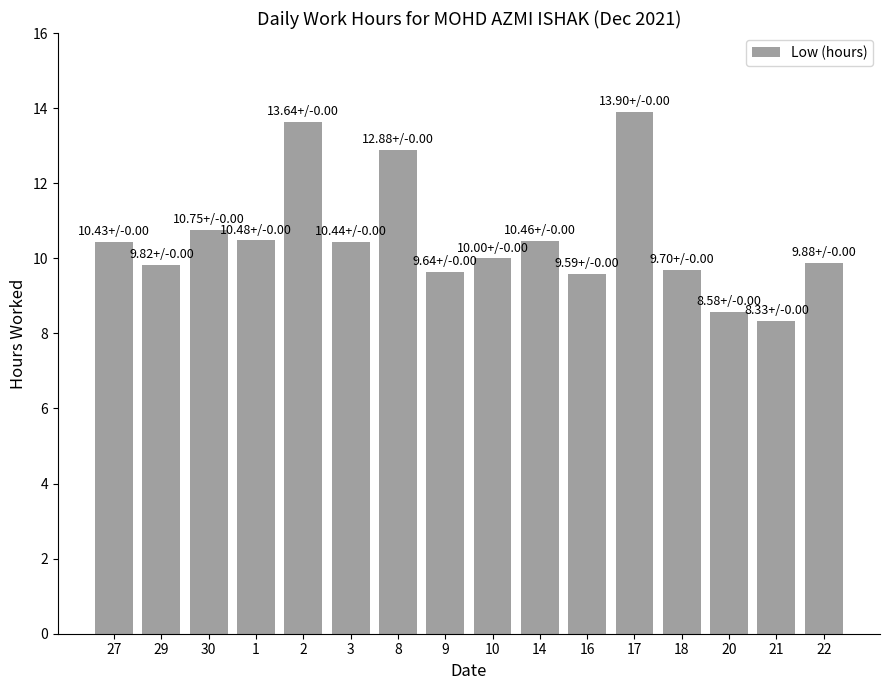

What is the difference between the values at 8 and 3?

2.4